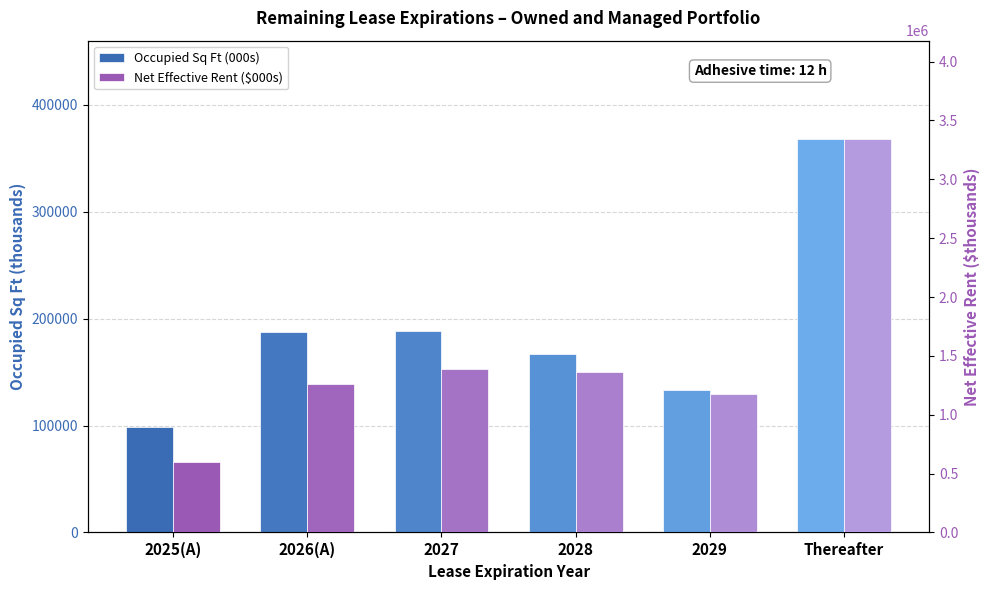

What are all the series names shown in the legend?

Occupied Sq Ft (000s), Net Effective Rent ($000s)